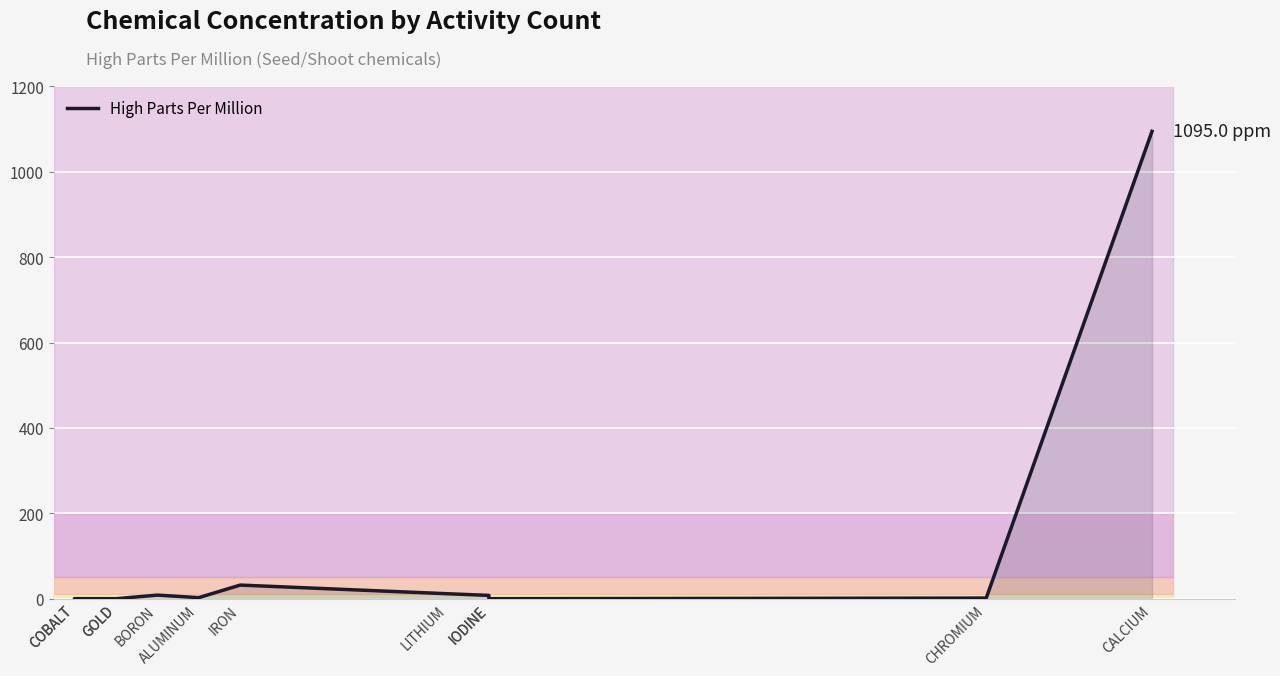

Reading left to right, list all the values displayed in this chart.

0.0	0.2	0.1	0.0	8.5	2.6	32.0	11.7	7.8	0.1	1.6	1095.0